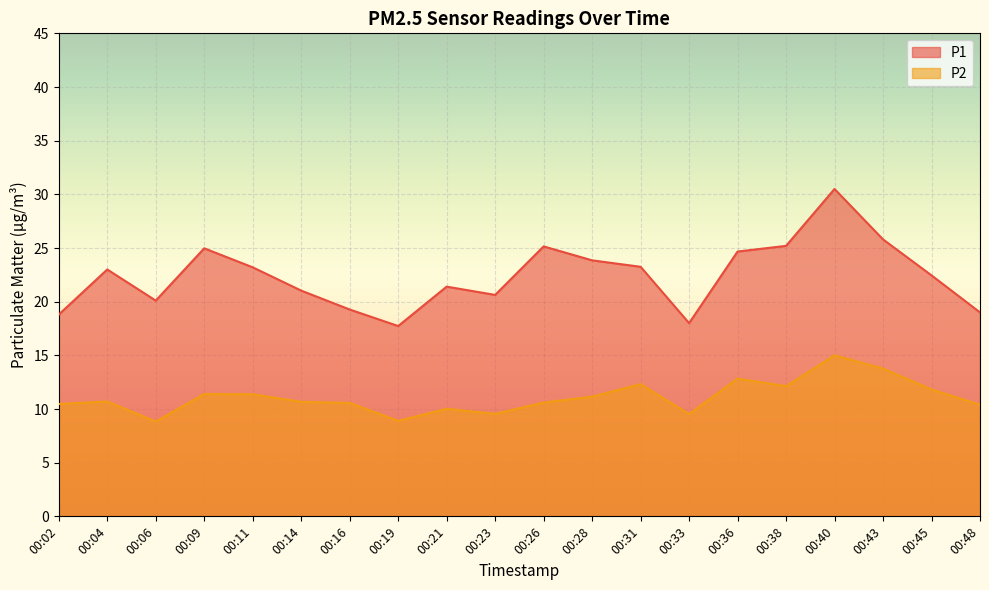

How many lines are shown in the chart?

2